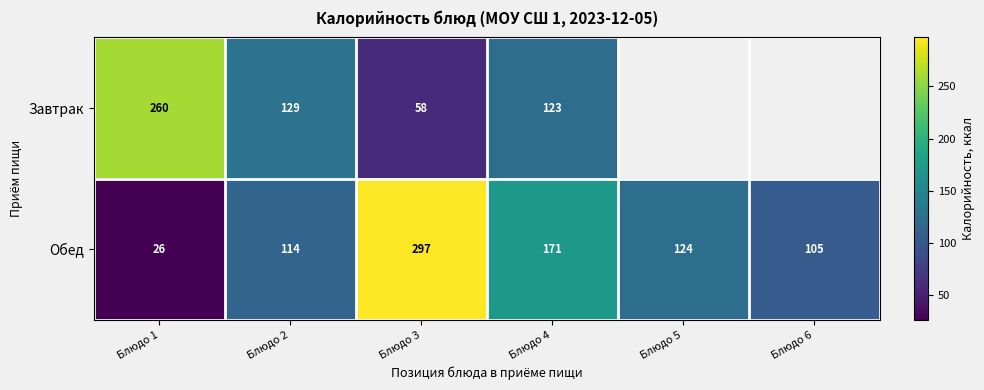

Rank the series at Блюдо 1 from lowest to highest value.

Обед, Завтрак